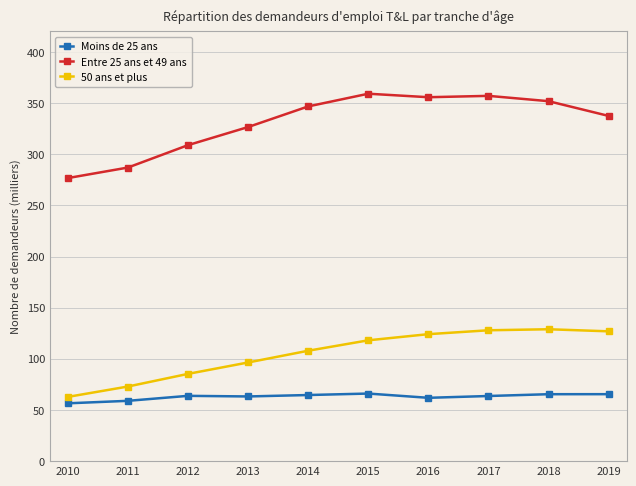

How many values in the 50 ans et plus series exceed 118?

5